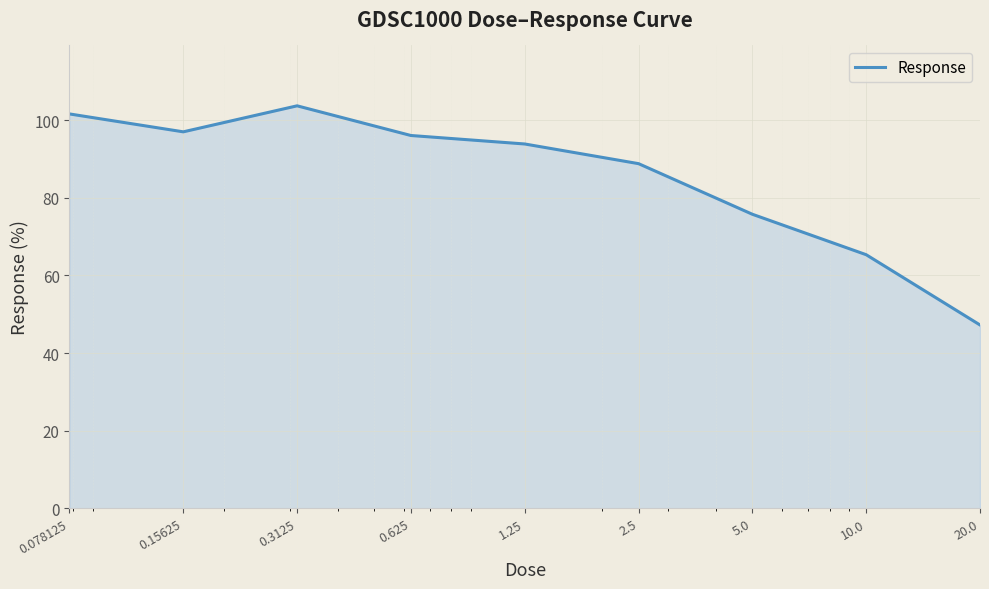

What is the maximum value shown in the chart?

103.7